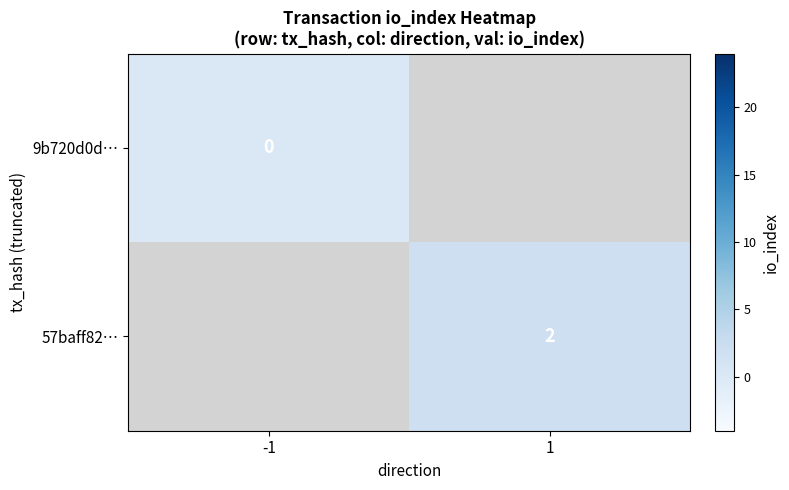

The value of 57baff82… at 1 is 3. True or false?

False